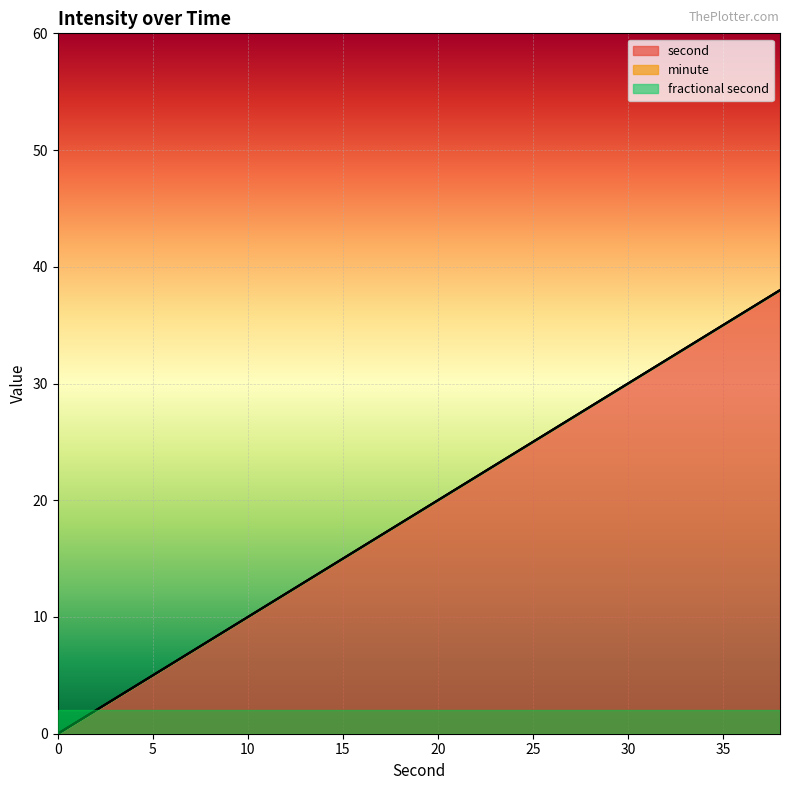

What is the difference between the maximum and minimum values in the second series?

38